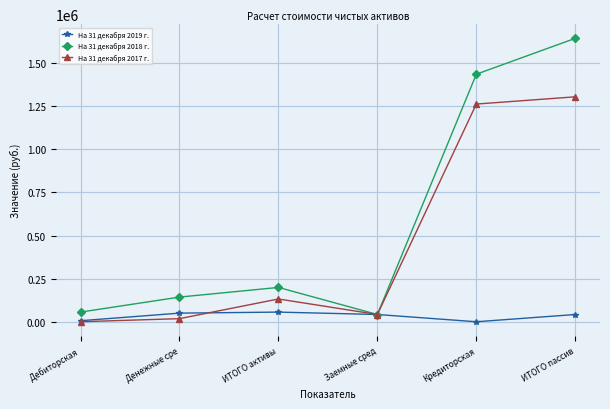

Which category has the highest value across all series?

ИТОГО пассив